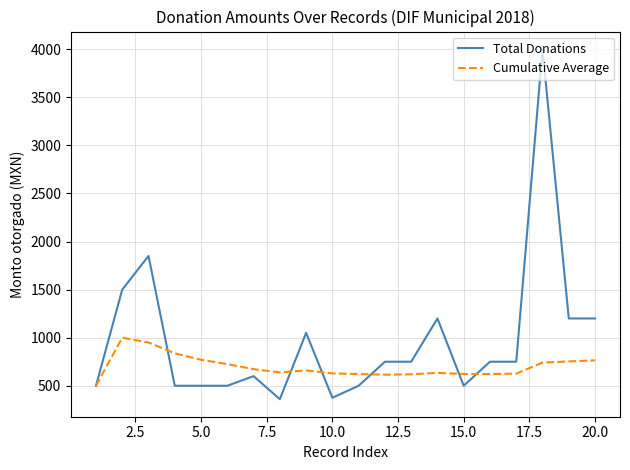

What is the difference between the maximum and minimum values in the Cumulative Average series?

500.0